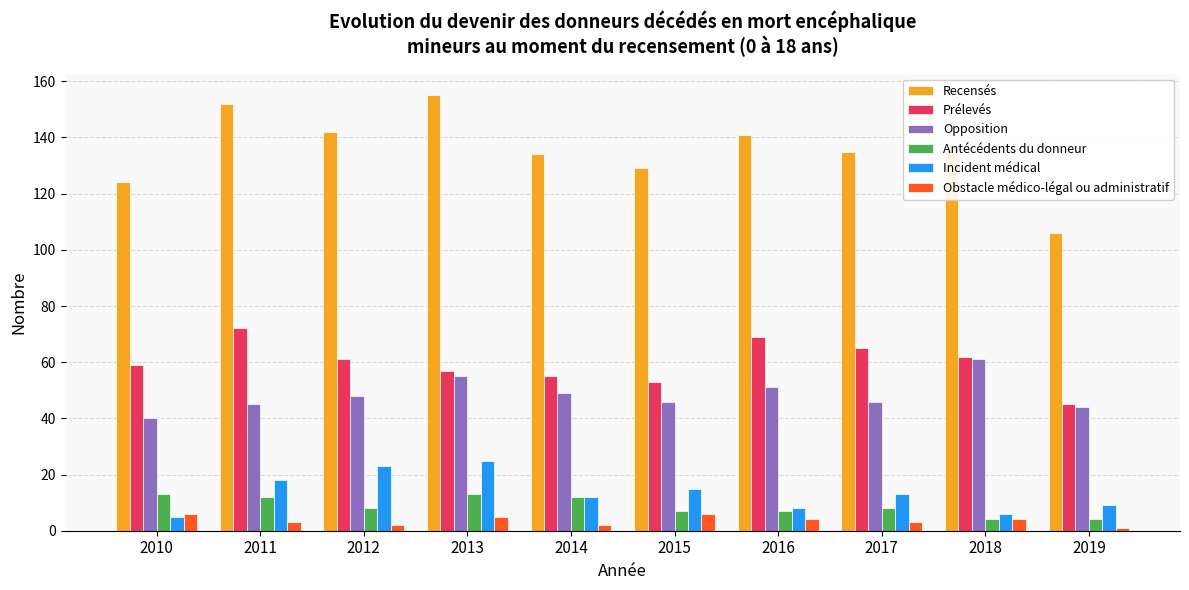

Reading left to right, extract all data points from this chart.

Recensés: 2010=124	2011=152	2012=142	2013=155	2014=134	2015=129	2016=141	2017=135	2018=137	2019=106
Prélevés: 2010=59	2011=72	2012=61	2013=57	2014=55	2015=53	2016=69	2017=65	2018=62	2019=45
Opposition: 2010=40	2011=45	2012=48	2013=55	2014=49	2015=46	2016=51	2017=46	2018=61	2019=44
Antécédents du donneur: 2010=13	2011=12	2012=8	2013=13	2014=12	2015=7	2016=7	2017=8	2018=4	2019=4
Incident médical: 2010=5	2011=18	2012=23	2013=25	2014=12	2015=15	2016=8	2017=13	2018=6	2019=9
Obstacle médico-légal ou administratif: 2010=6	2011=3	2012=2	2013=5	2014=2	2015=6	2016=4	2017=3	2018=4	2019=1